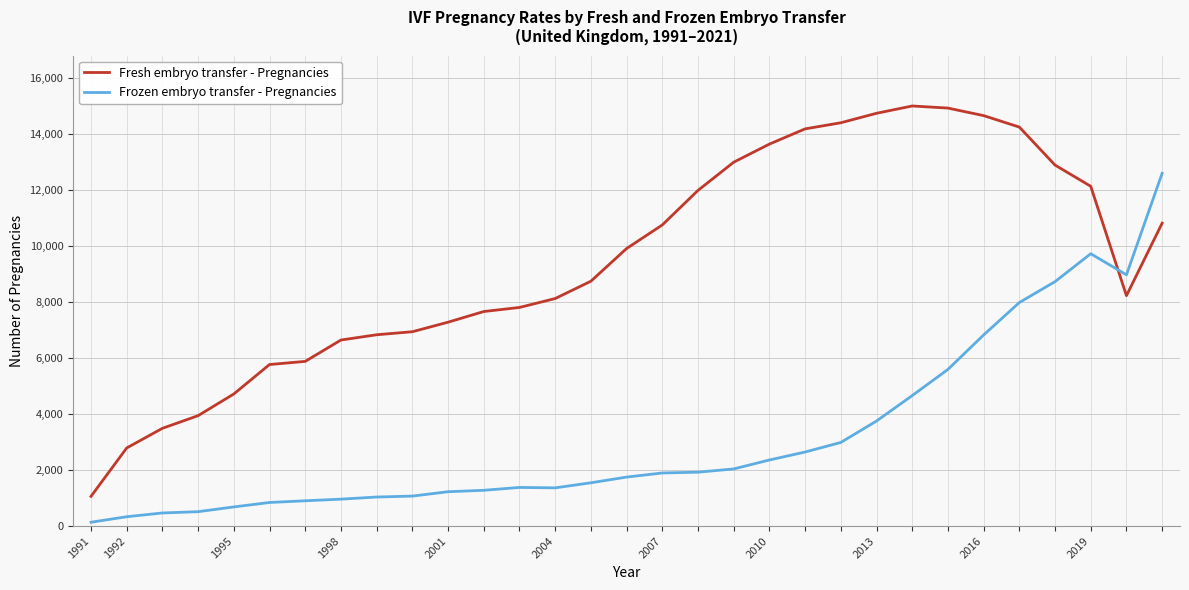

What is the lowest value of the Fresh embryo transfer - Pregnancies series?

1060